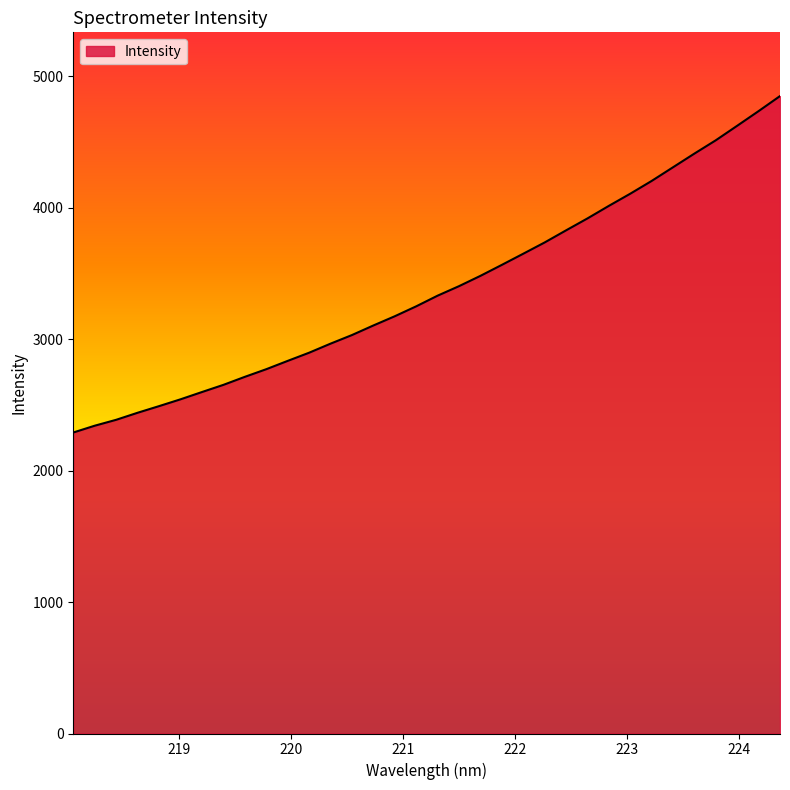

What is the difference between the maximum and minimum values?

2560.4